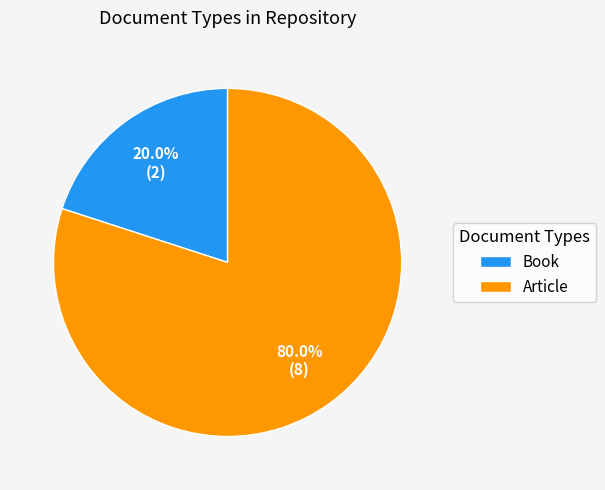

What percentage is the Article slice, to the nearest percent?

80%